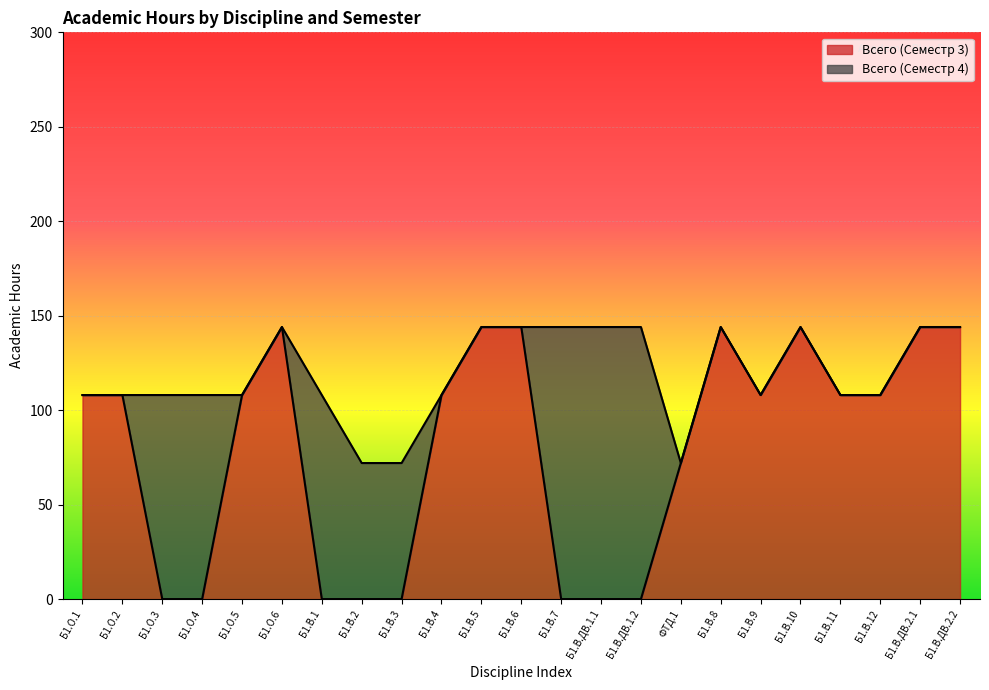

At which category does the data reach its first local valley?

Б1.В.9